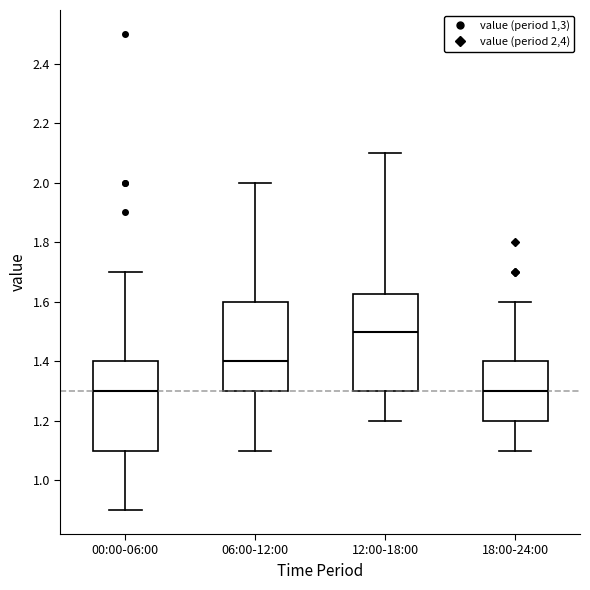

Reading left to right, transcribe this box plot: for each box, give where its median line is, the range the box spans, and where its two whiskers end, as read against the y-axis. The values are not printed on the chart, so give them approximately, as read against the axis.

00:00-06:00: median 1.30, box 1.10 to 1.40, whiskers 0.90 to 1.70
06:00-12:00: median 1.40, box 1.30 to 1.60, whiskers 1.10 to 2.00
12:00-18:00: median 1.50, box 1.30 to 1.62, whiskers 1.20 to 2.10
18:00-24:00: median 1.30, box 1.20 to 1.40, whiskers 1.10 to 1.60